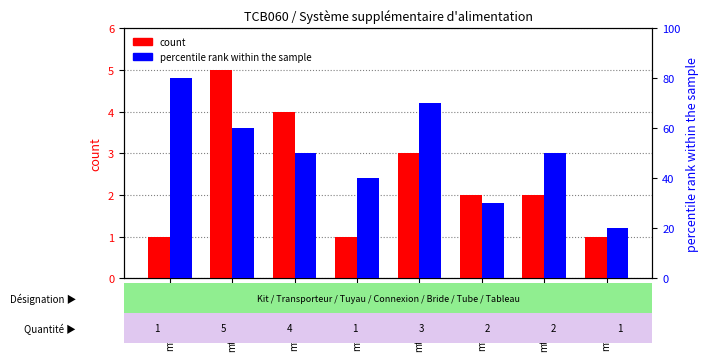

What is the difference between the count values at mt38cbh073b and mt38cbh074b?

1